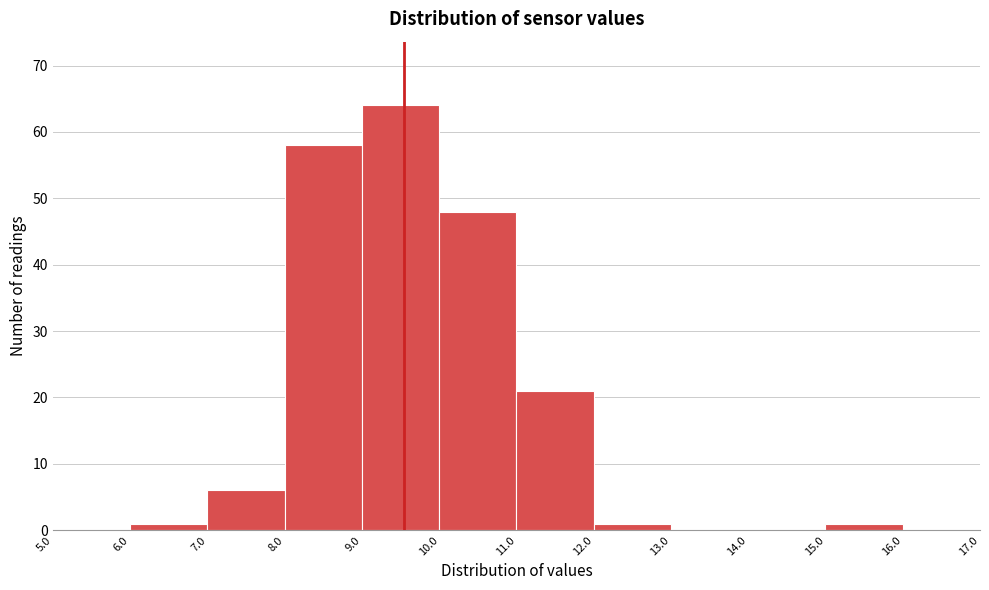

Reading left to right, list every bar in this chart as the range it spans on the x-axis followed by its height. The values are not printed on the chart, so give them approximately, as read against the axis.

5.0 to 6.0: 0
6.0 to 7.0: 1
7.0 to 8.0: 6
8.0 to 9.0: 58
9.0 to 10.0: 64
10.0 to 11.0: 48
11.0 to 12.0: 21
12.0 to 13.0: 1
13.0 to 14.0: 0
14.0 to 15.0: 0
15.0 to 16.0: 1
16.0 to 17.0: 0